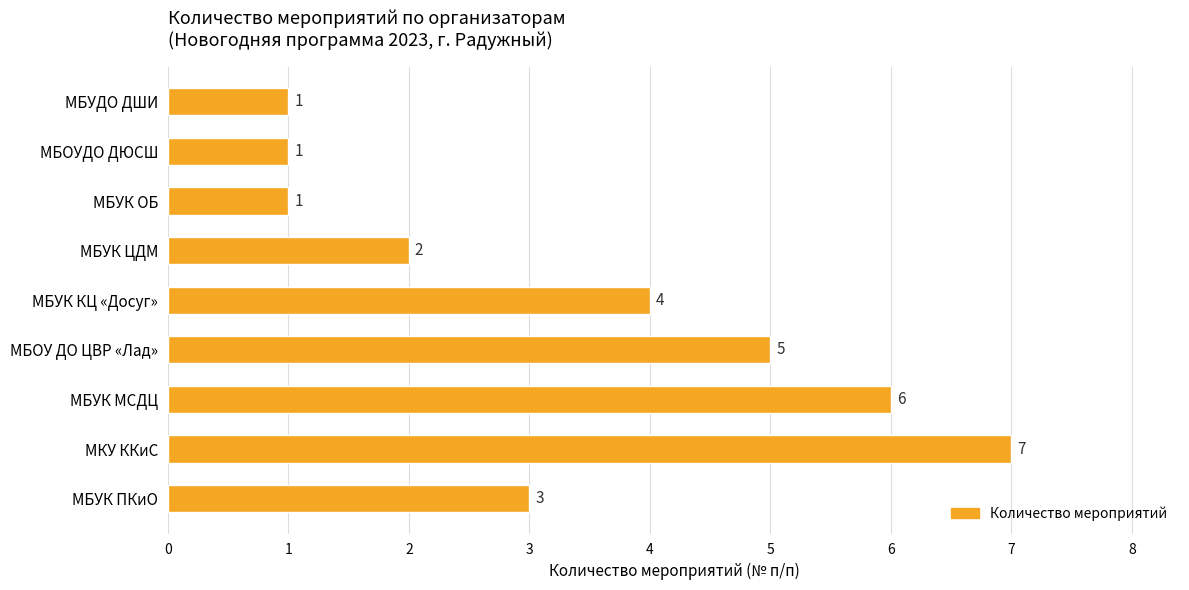

Which label corresponds to the largest value in the chart?

МКУ ККиС